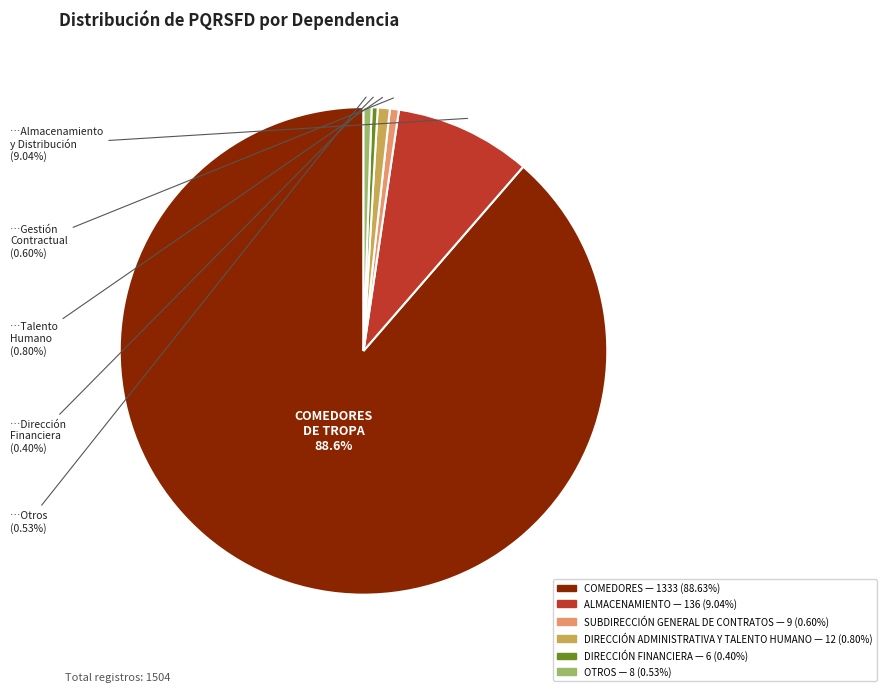

Is there any slice that represents more than half of the pie?

Yes